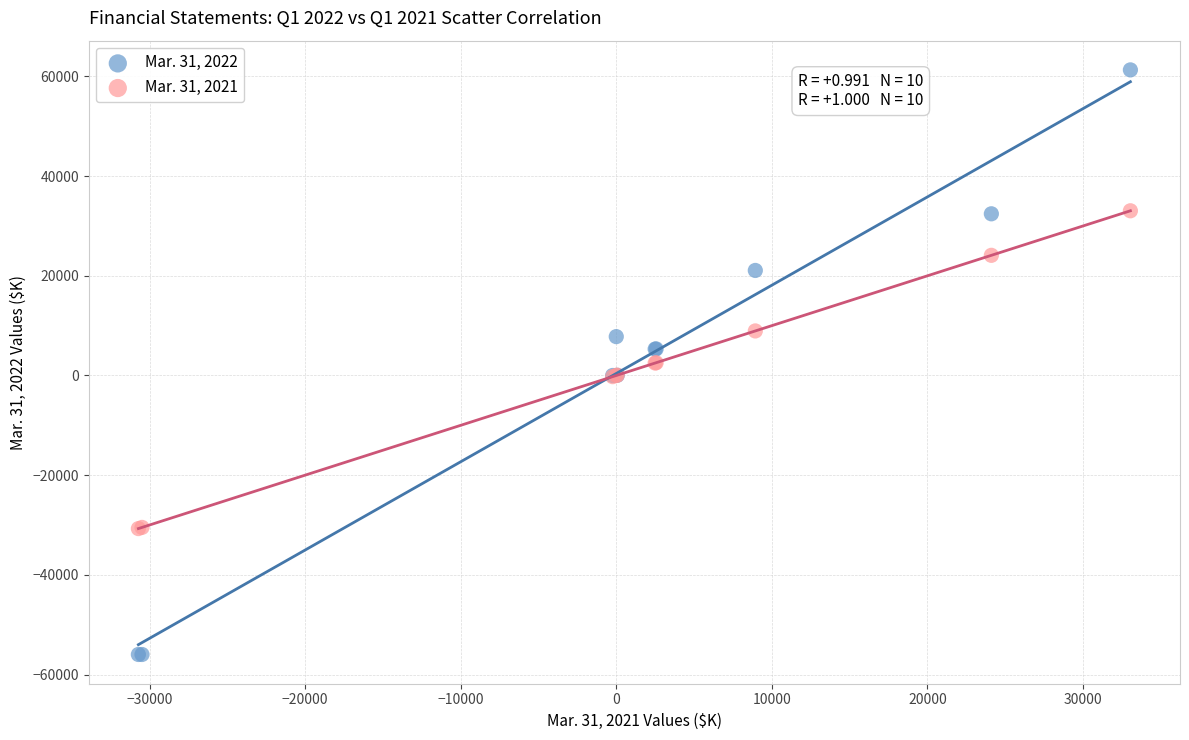

Which series has the largest Y range (max minus min)?

Mar. 31, 2022